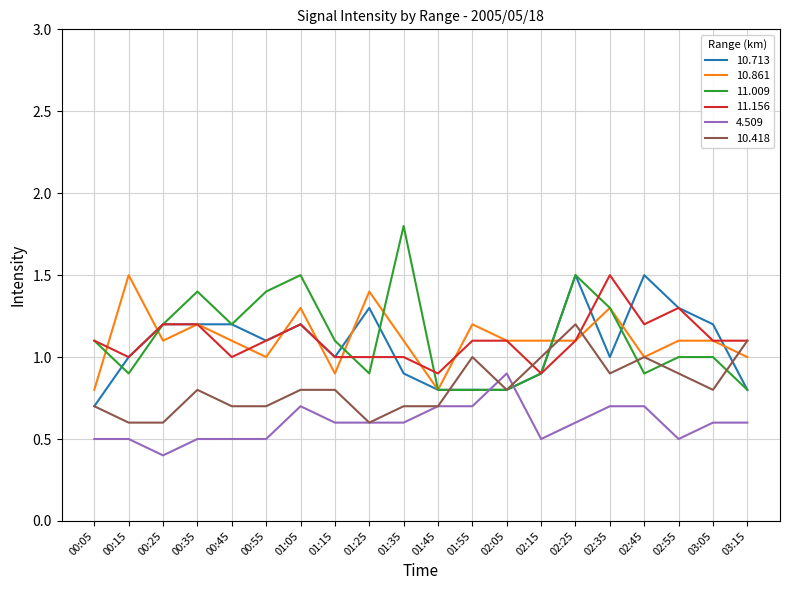

The value of 11.156 at 02:05 is 1.1. True or false?

True